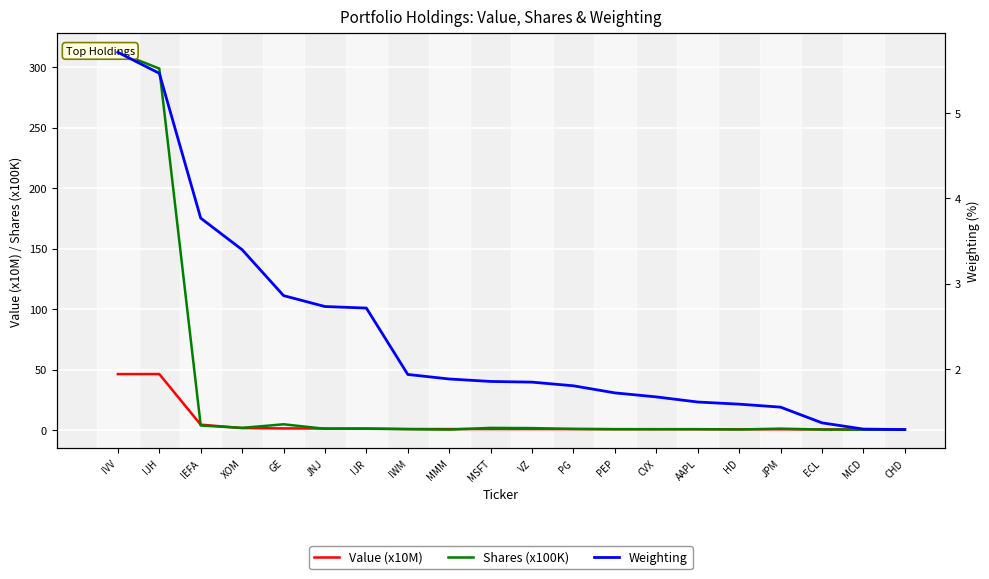

Reading left to right, list all the values displayed in this chart.

Value (x10M): 46.4	46.4	4.6	1.9	1.6	1.5	1.5	1.1	1.0	1.0	1.0	1.0	0.9	0.9	0.9	0.9	0.8	0.7	0.7	0.7
Shares (x100K): 312.1	298.7	4.0	2.0	5.0	1.2	1.3	0.9	0.6	2.0	1.8	1.2	0.9	0.9	0.9	0.7	1.4	0.6	0.6	0.7
Weighting: 5.7	5.5	3.8	3.4	2.9	2.7	2.7	1.9	1.9	1.9	1.8	1.8	1.7	1.7	1.6	1.6	1.6	1.4	1.3	1.3